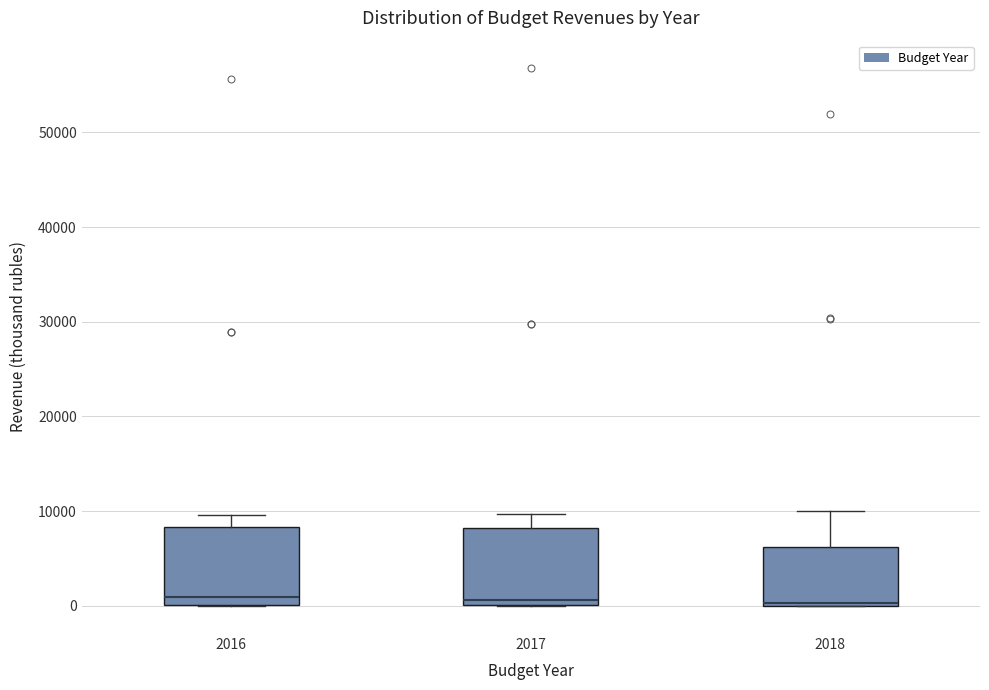

Where is the upper edge of the box at x = 2018 on the y-axis? The values are not printed on the chart, so give them approximately, as read against the axis.

6000